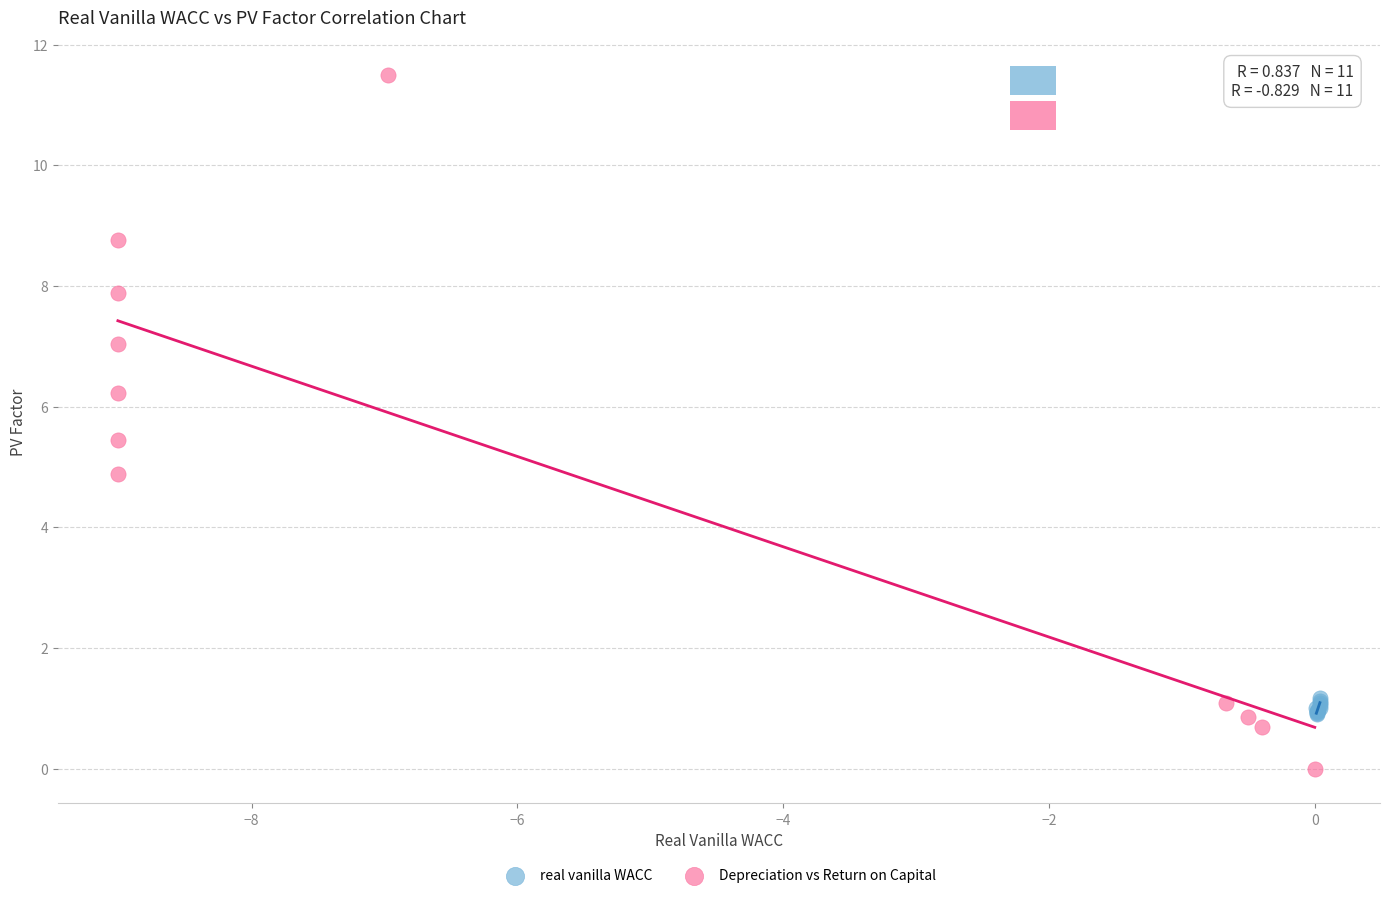

Which series has the widest spread of Y values?

Depreciation vs Return on Capital